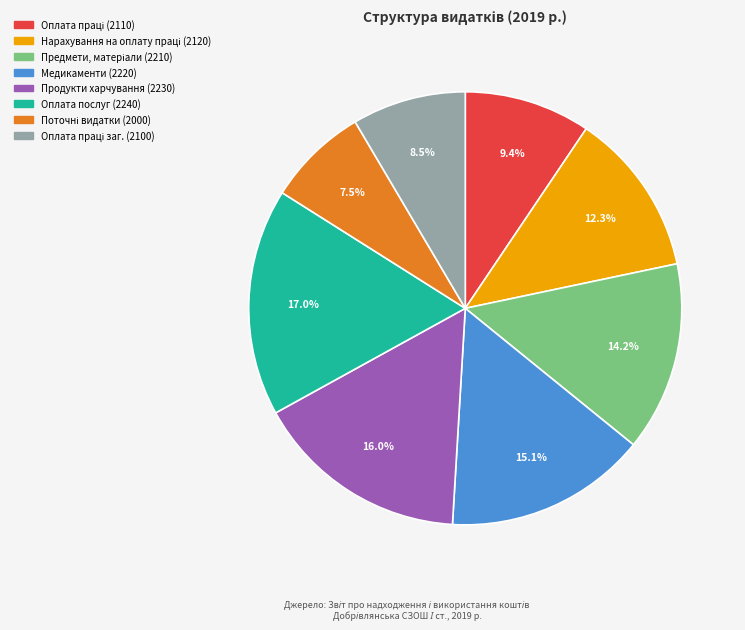

Does any single category account for the majority?

No